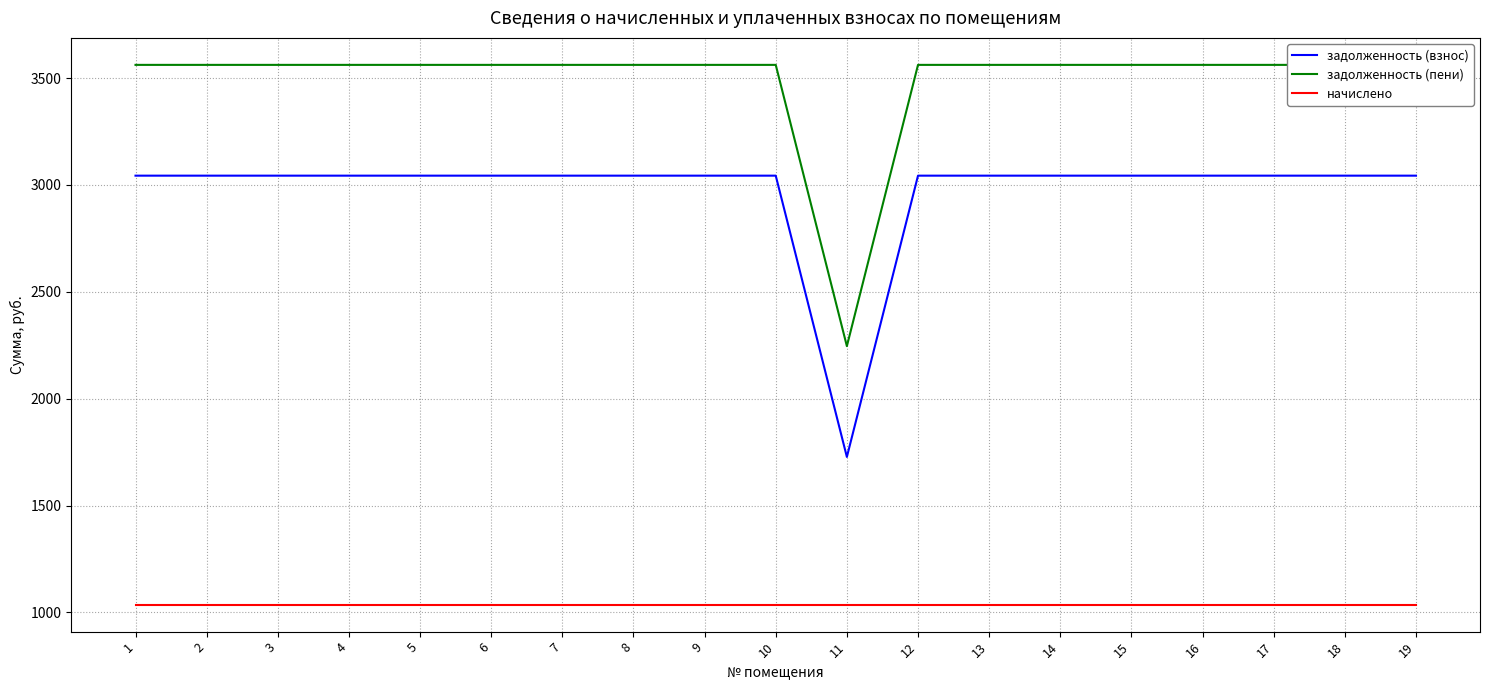

Rank the series at 3 from highest to lowest value.

задолженность (пени), задолженность (взнос), начислено